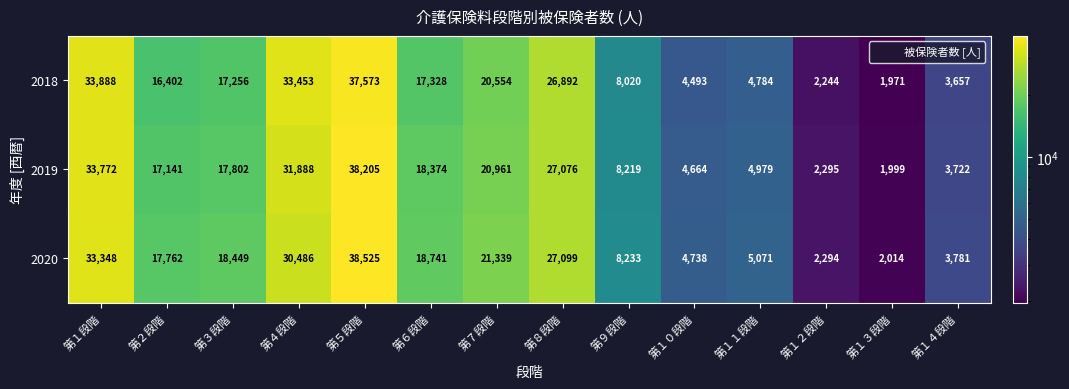

Where is 2018 nearest to the value 19772?

第７段階